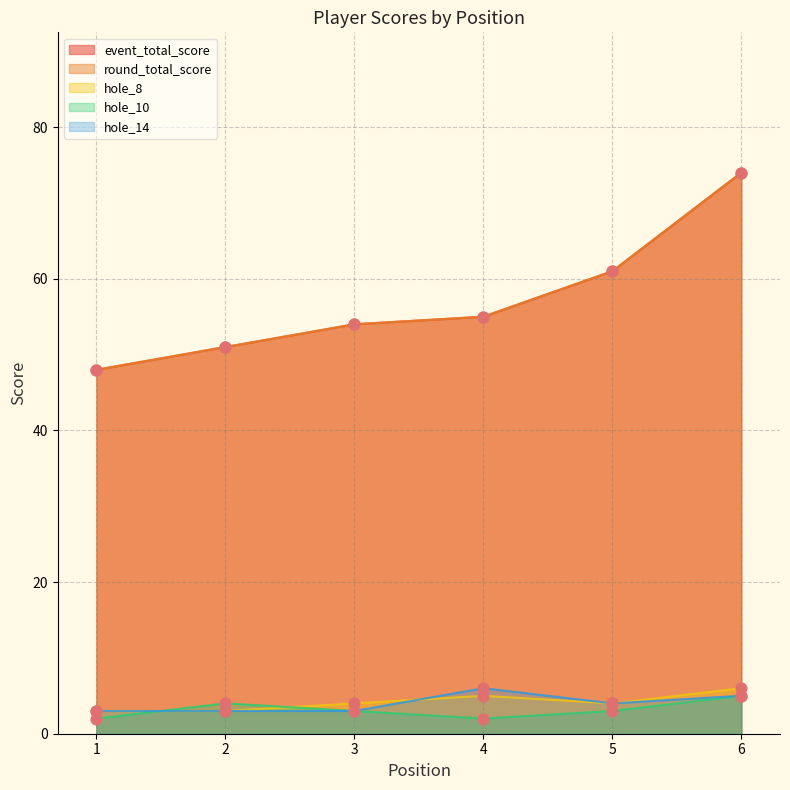

What is the total value across all series at 3?

118